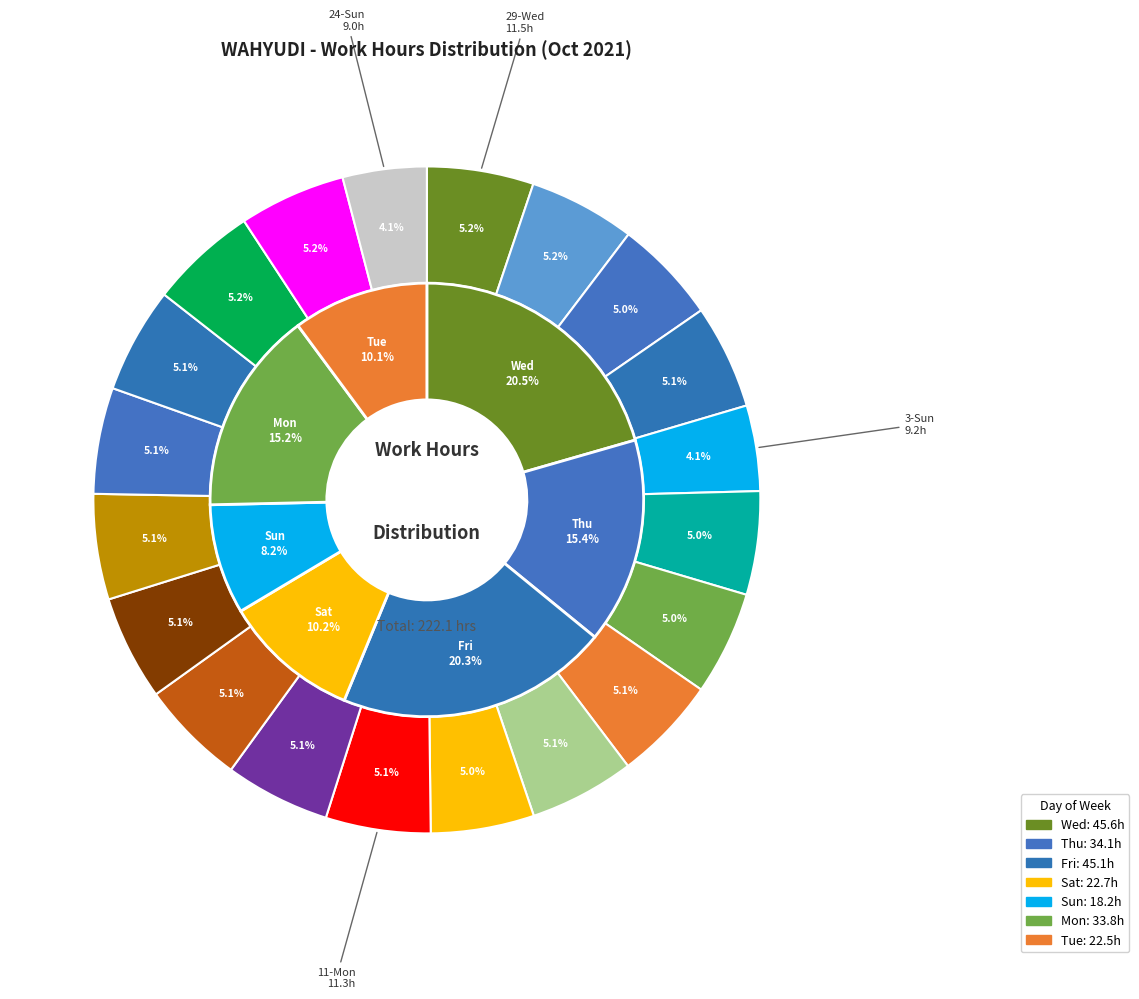

Is there any slice that represents more than half of the pie?

No